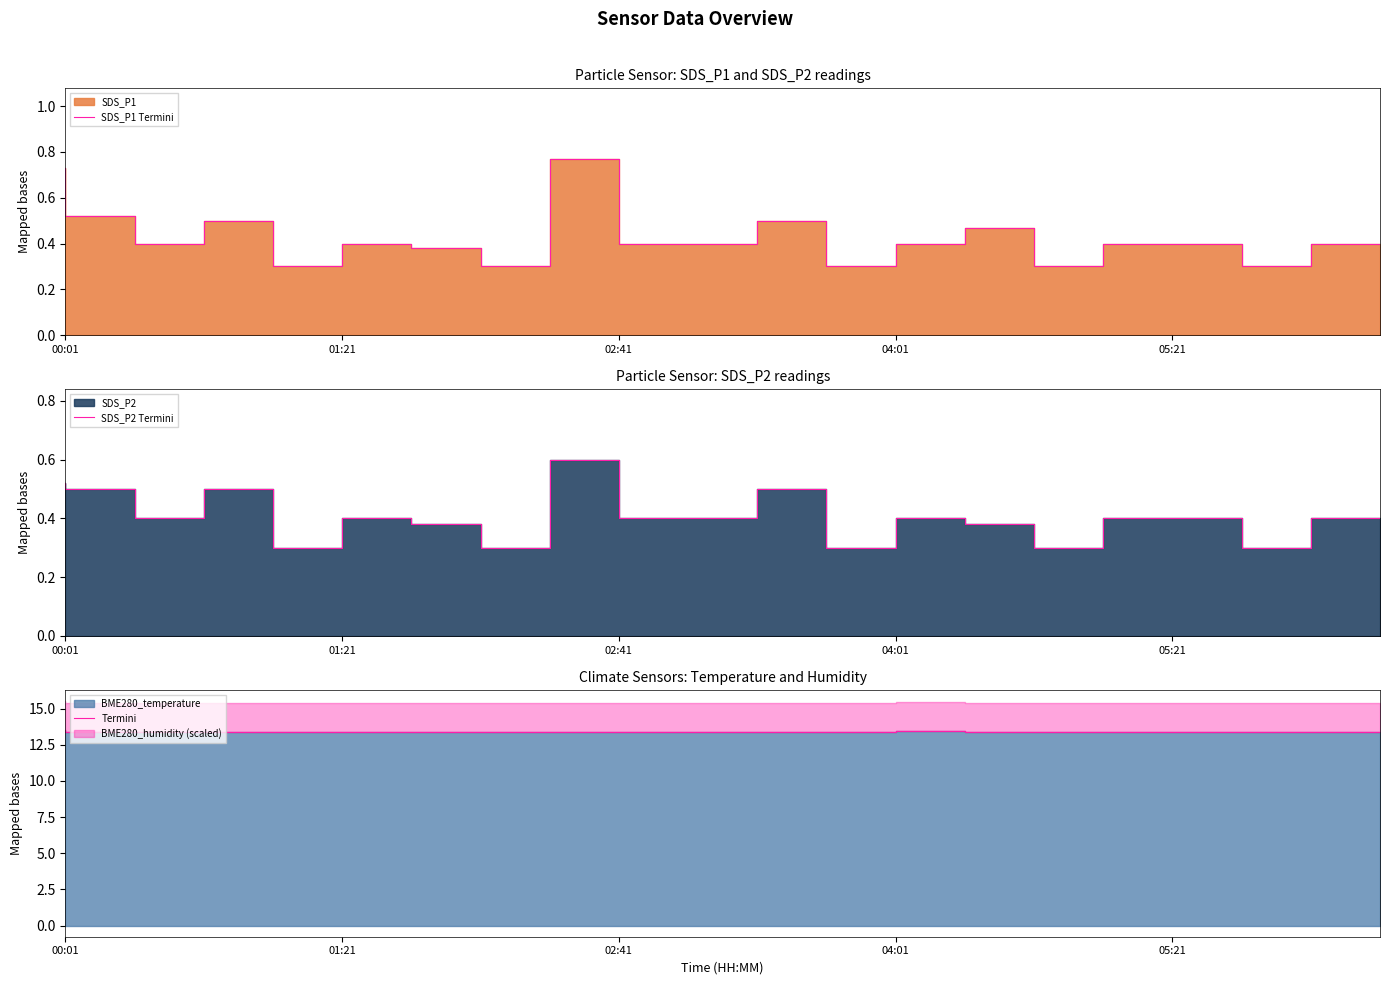

What is the difference between the highest and lowest values at 18?

13.1